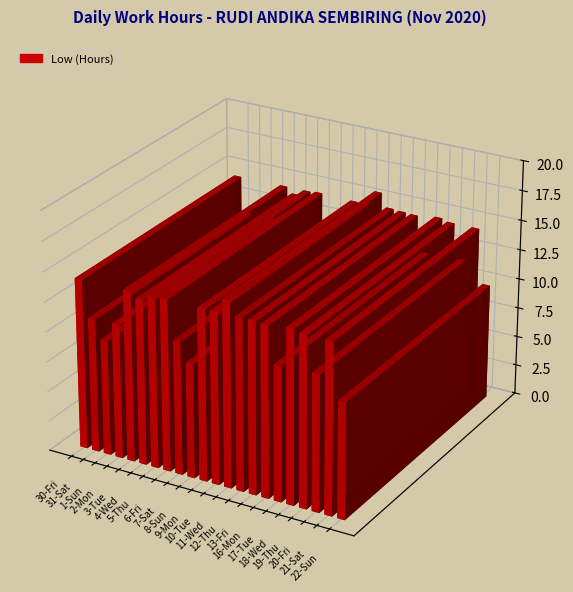

What is the label of the 1st bar from the right?

22-Sun